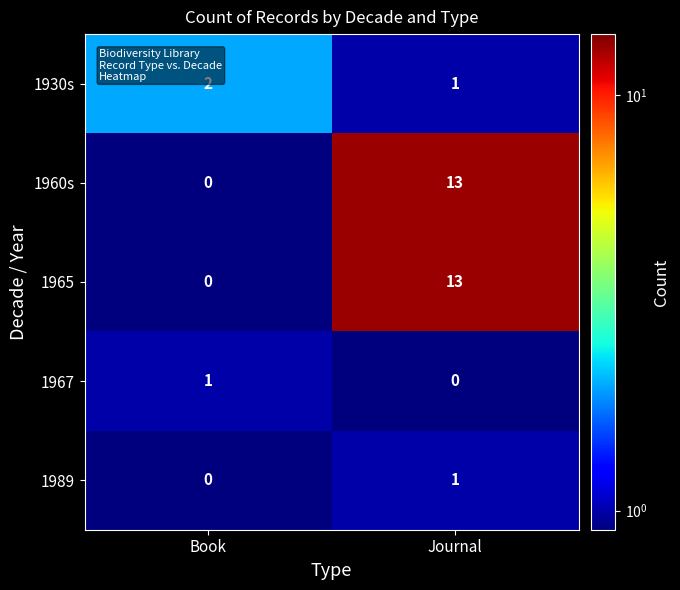

Reading left to right, extract all data points from this chart.

1930s: 2	1
1960s: 0	13
1965: 0	13
1967: 1	0
1989: 0	1